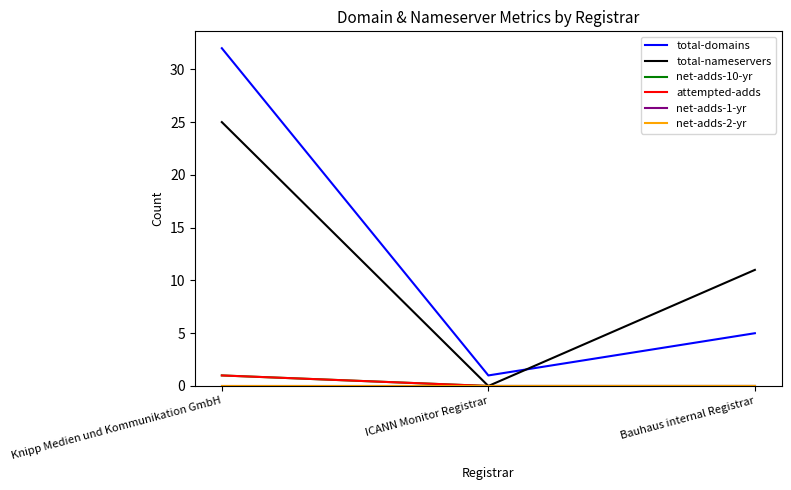

What is the value of the attempted-adds point at the 1st from the left?

1